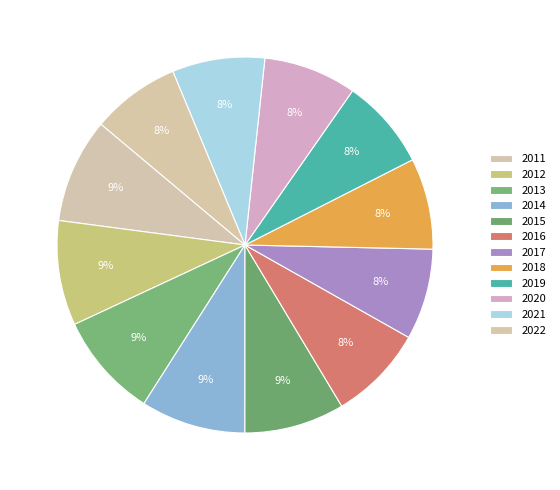

Combined, do 2015 and 2018 account for over 50%?

No